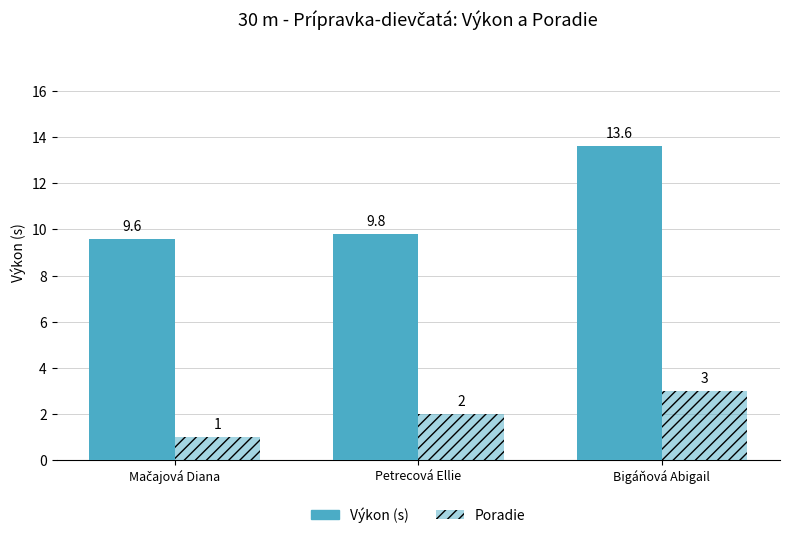

What is the label of the 1st bar from the right?

Bigáňová Abigail